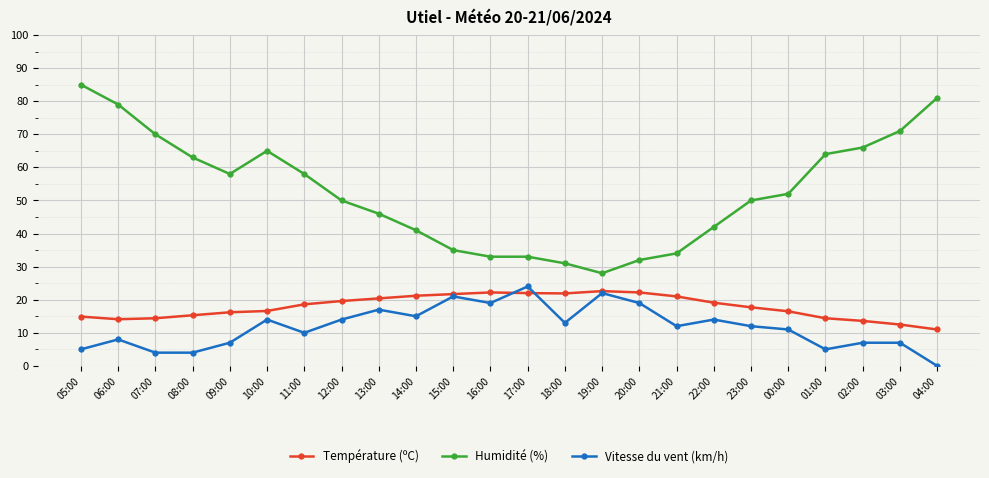

Is it true that Humidité (%) equals 15.1 at 02:00?

False